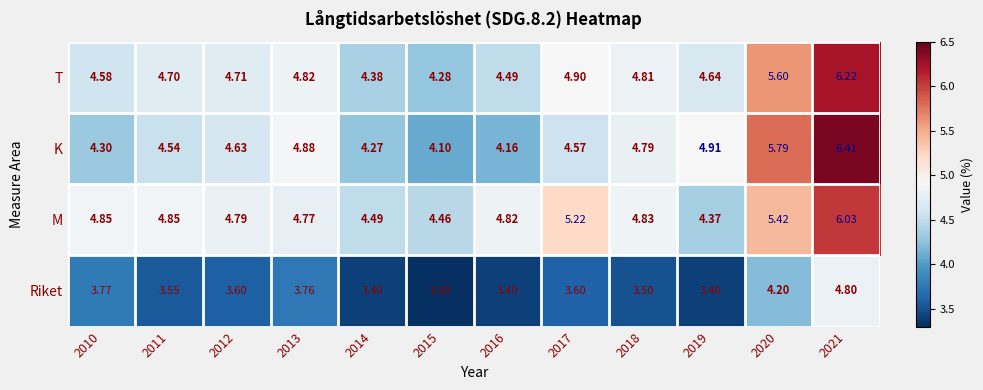

Which series has the widest spread of values?

K